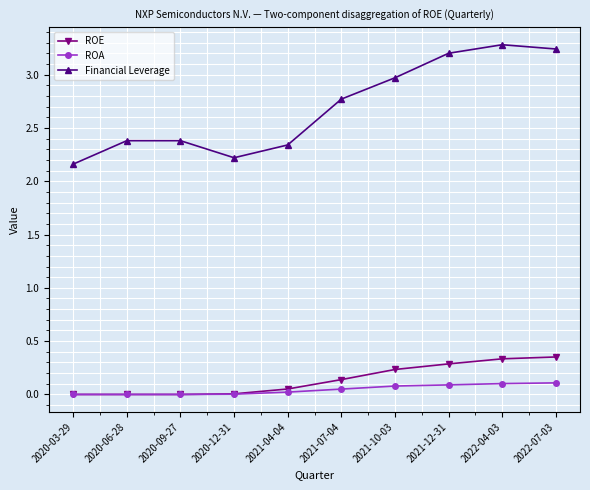

What is the difference between the highest and lowest values at 2020-09-27?

2.4